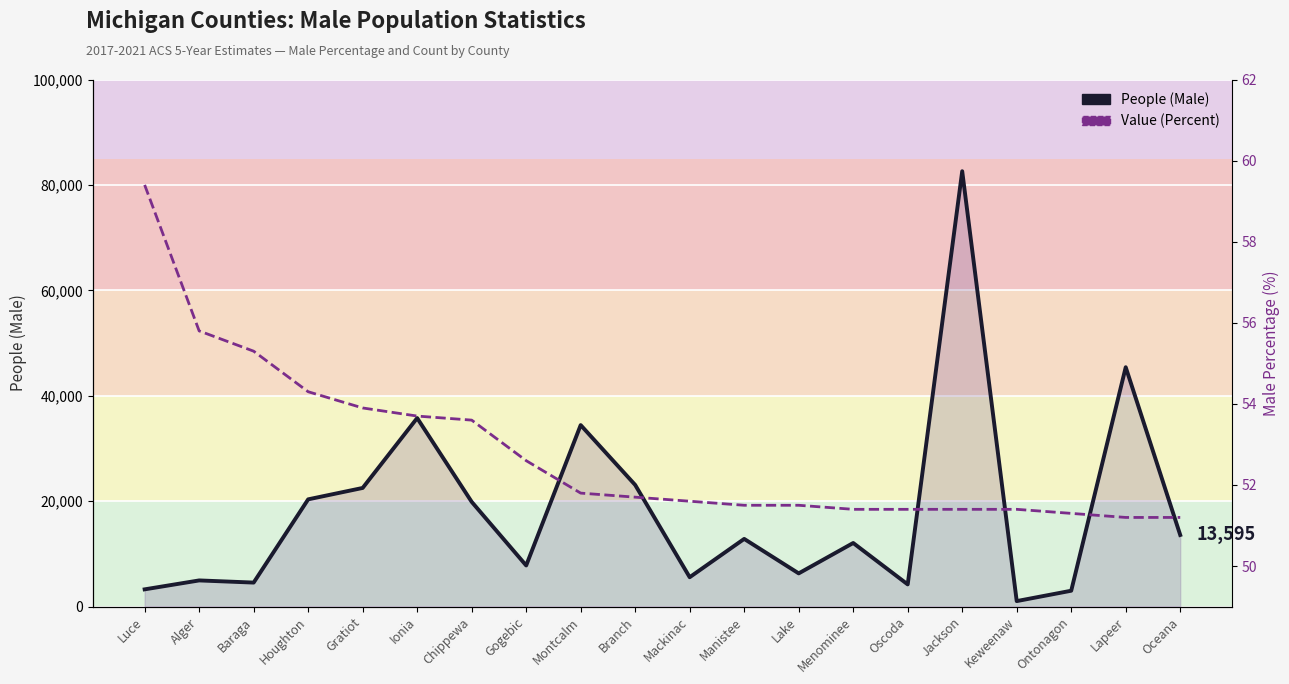

What are all the series names shown in the legend?

People (Male), Value (Percent)